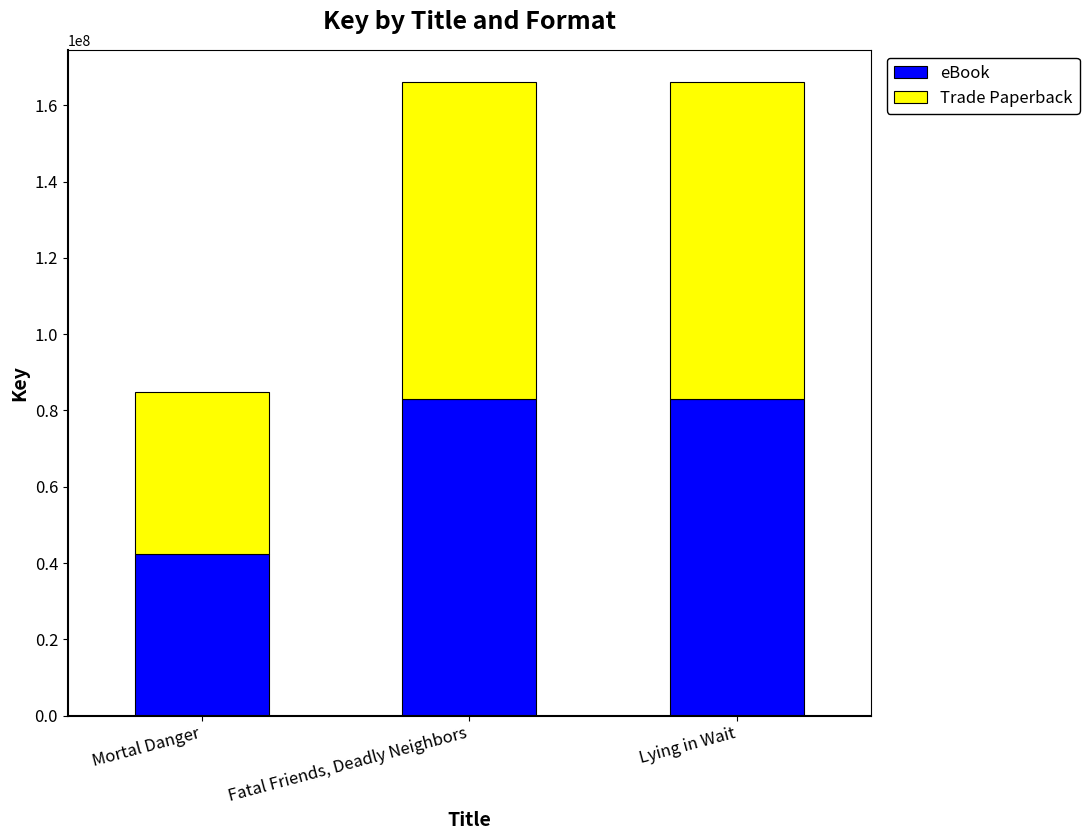

The eBook series shows 83122912 at Fatal Friends, Deadly Neighbors. True or false?

True